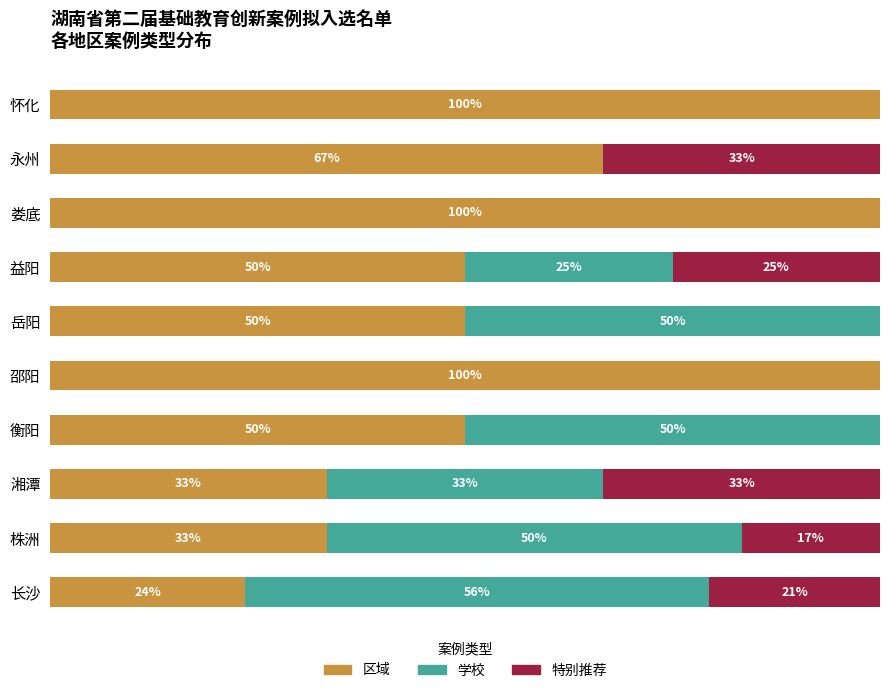

Where is 区域 nearest to the value 61?

永州